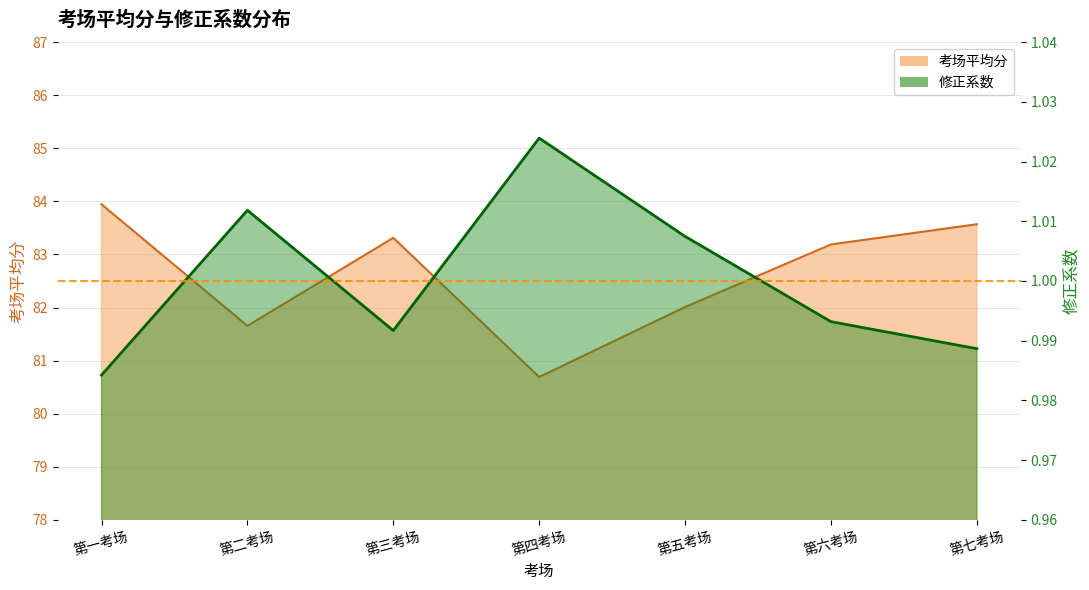

Is the value of 修正系数 at 第一考场 greater than the value of 考场平均分 at 第三考场?

No